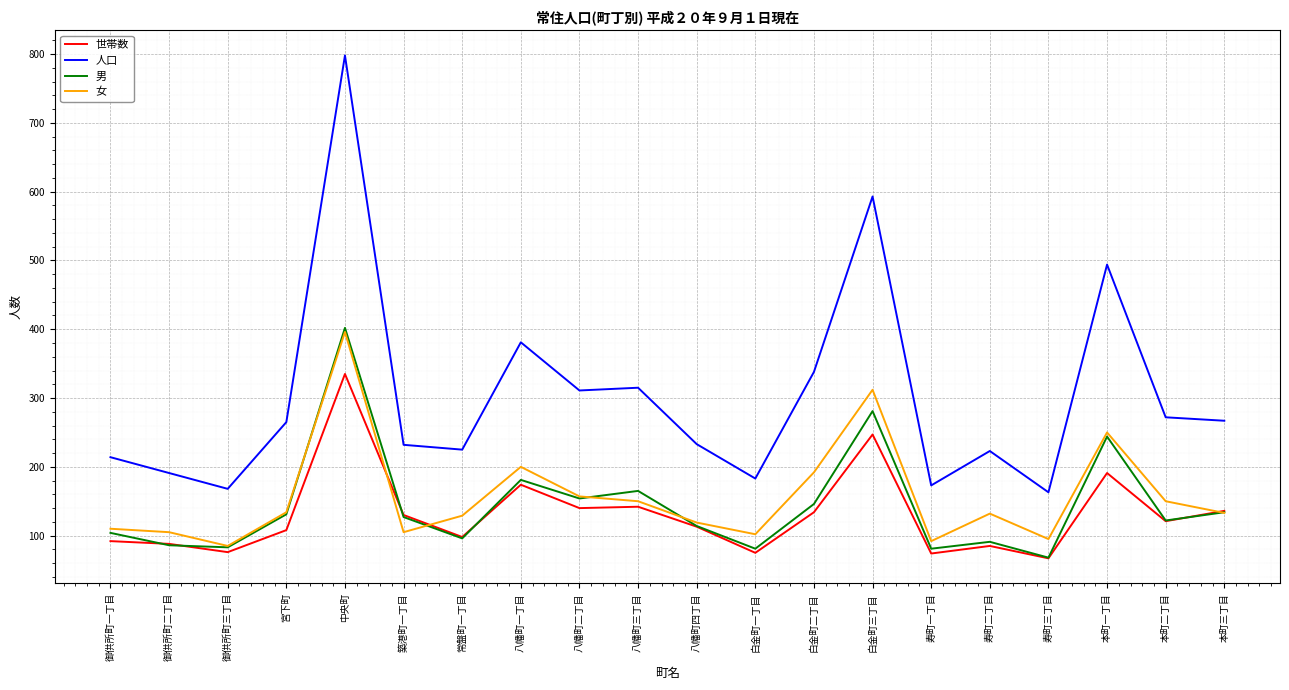

Read the 人口 value at 八幡町四丁目.

233